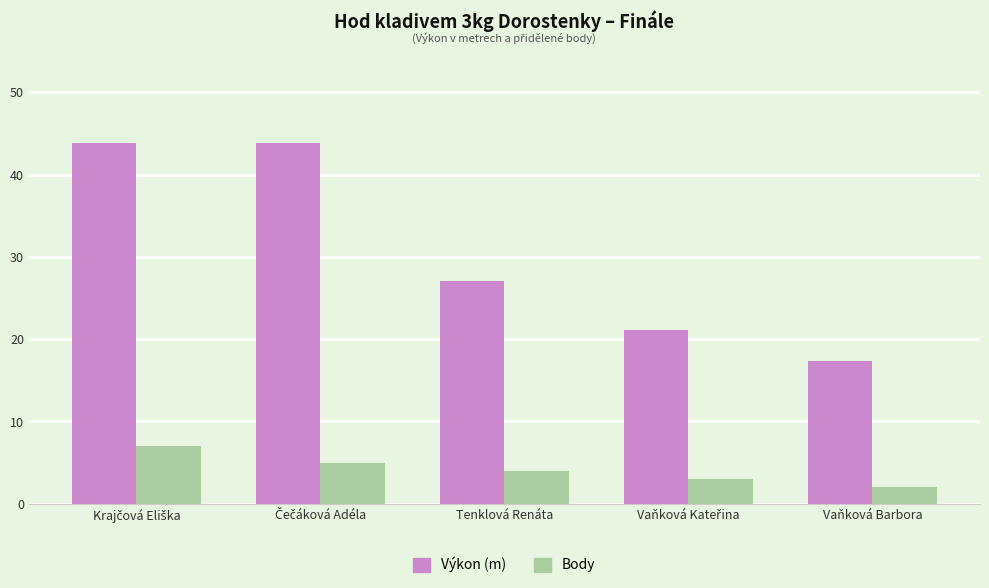

Where is Body nearest to the value 4?

Tenklová Renáta